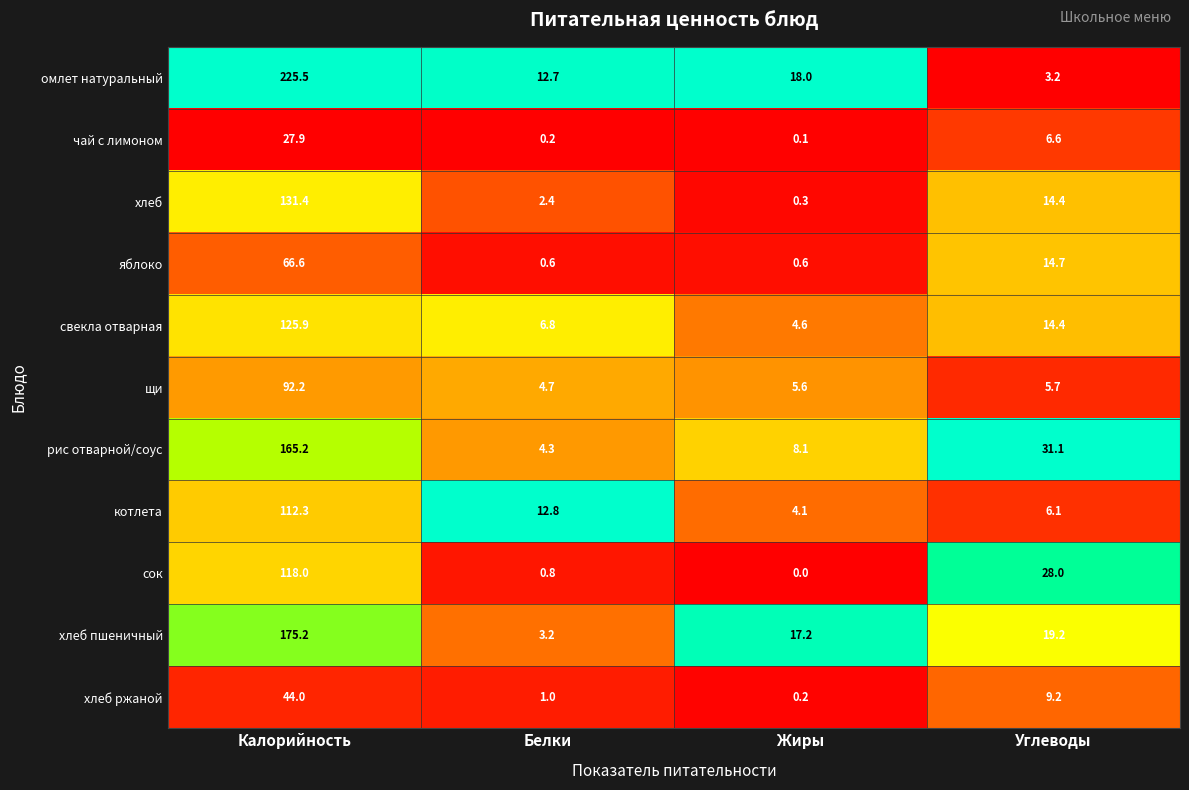

At how many categories does at least one series exceed 0?

4